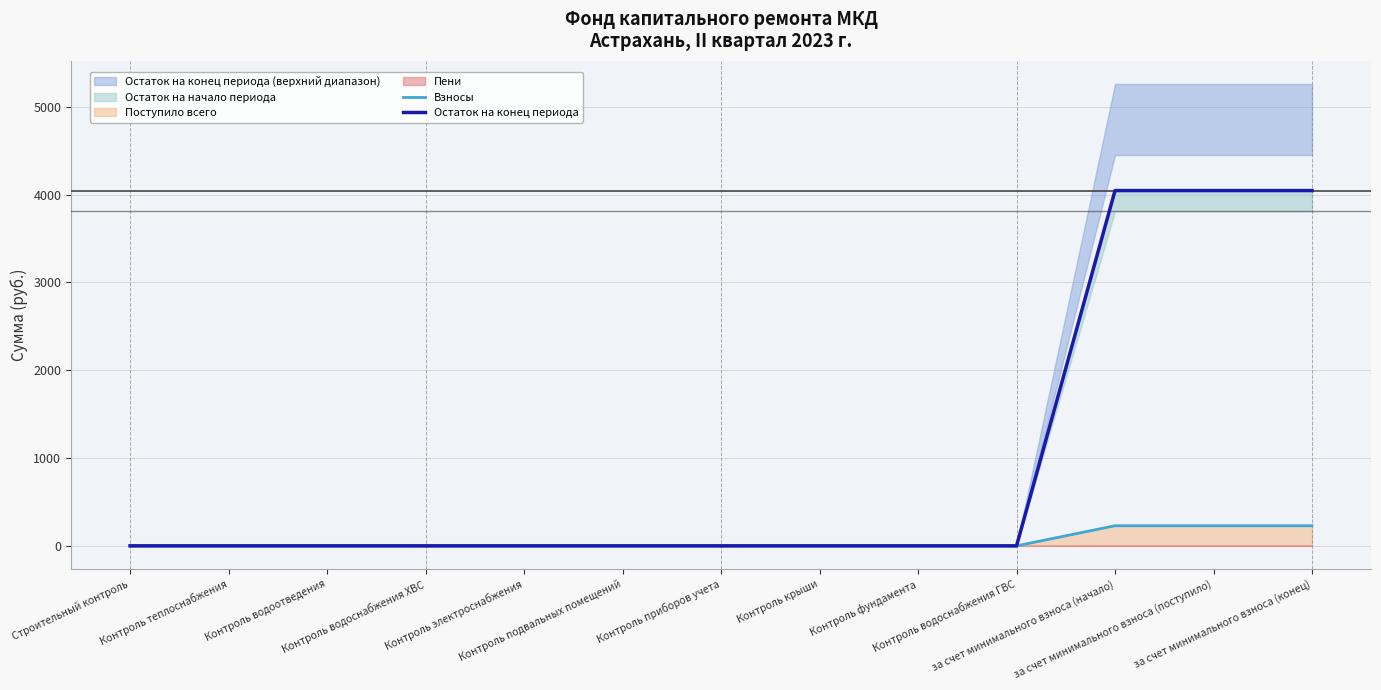

At how many categories does at least one series exceed 1899?

3